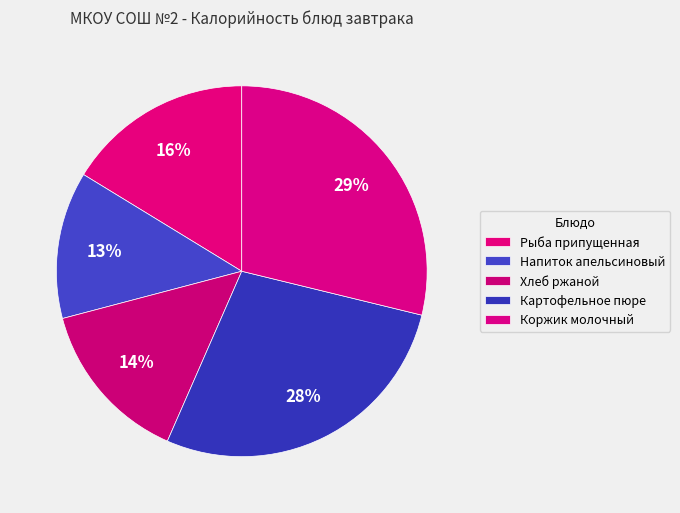

How many segments does this pie chart have?

5